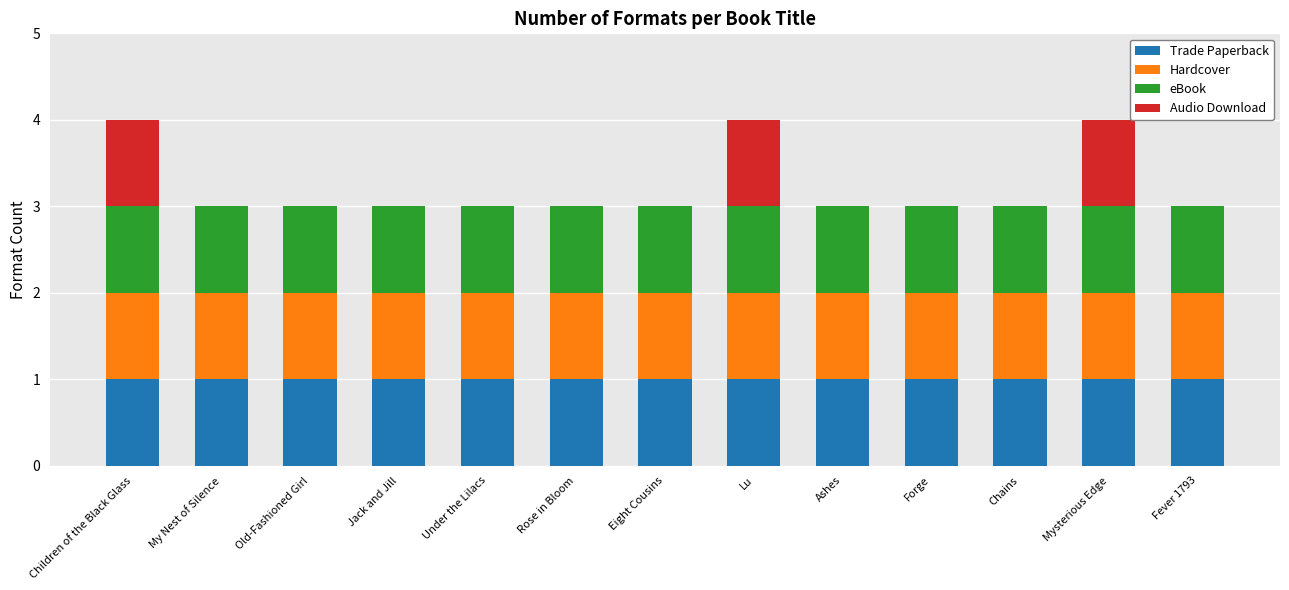

What is the total value across all series at Rose in Bloom?

3